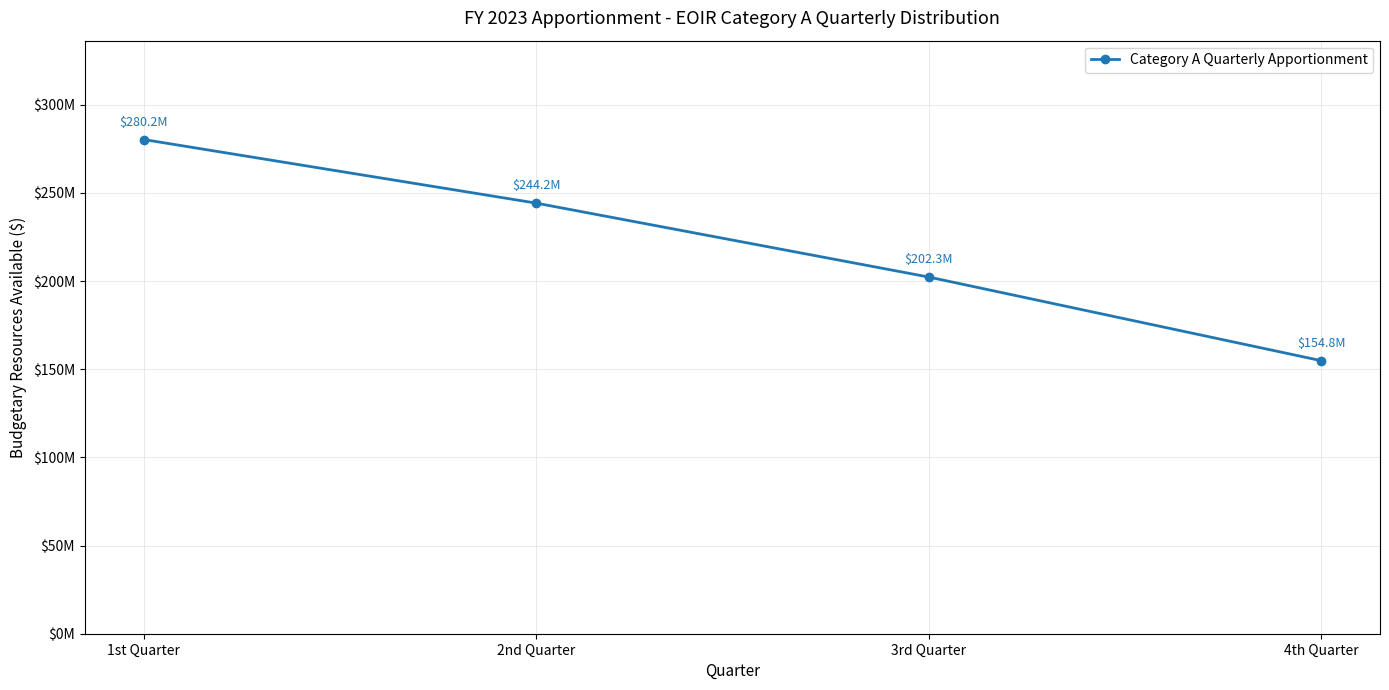

Which label corresponds to the largest value in the chart?

1st Quarter